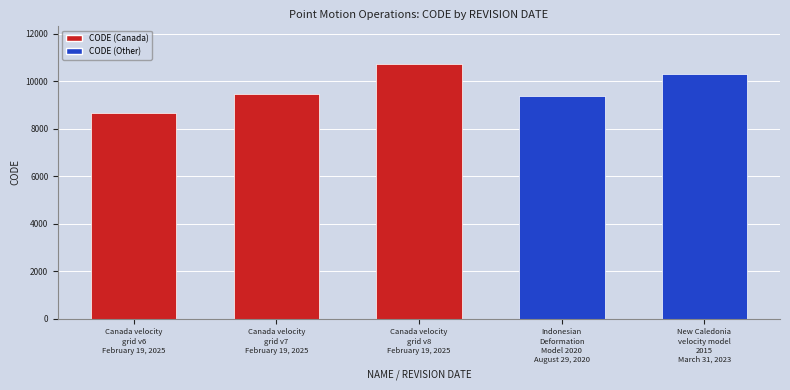

At which label is the value closest to 9691?

Canada velocity
grid v7
February 19, 2025